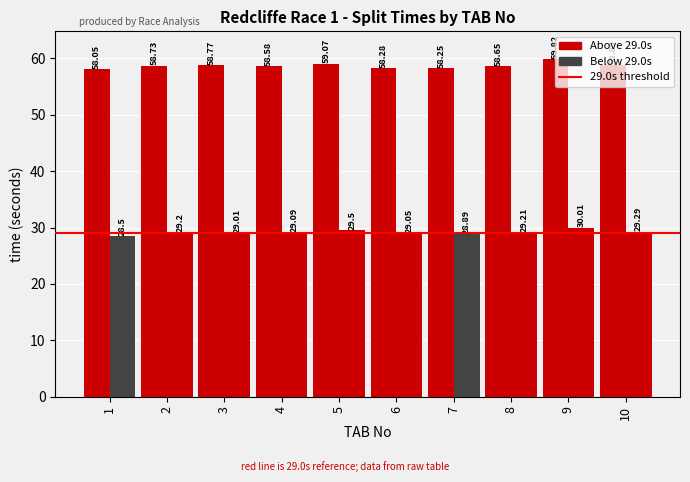

Are the bars horizontal?

No